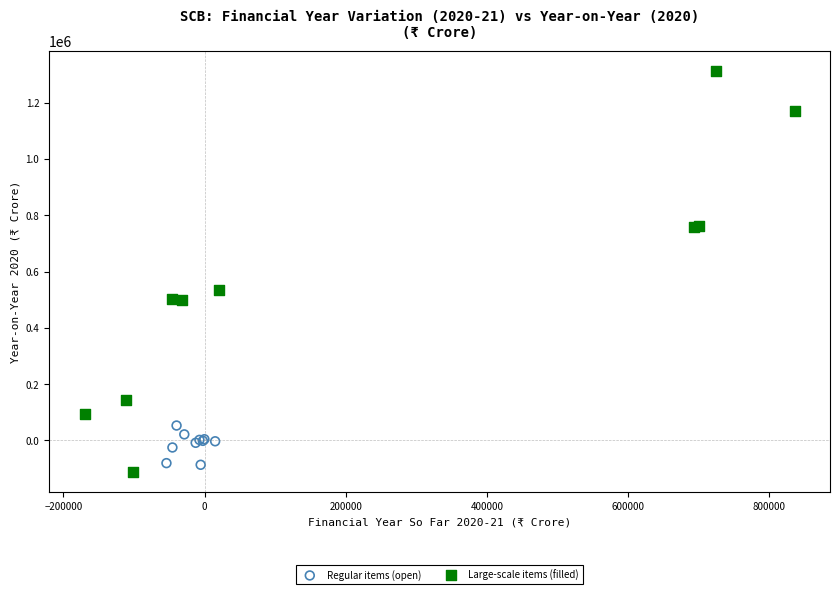

Which series reaches the maximum Y coordinate?

Large-scale items (filled)